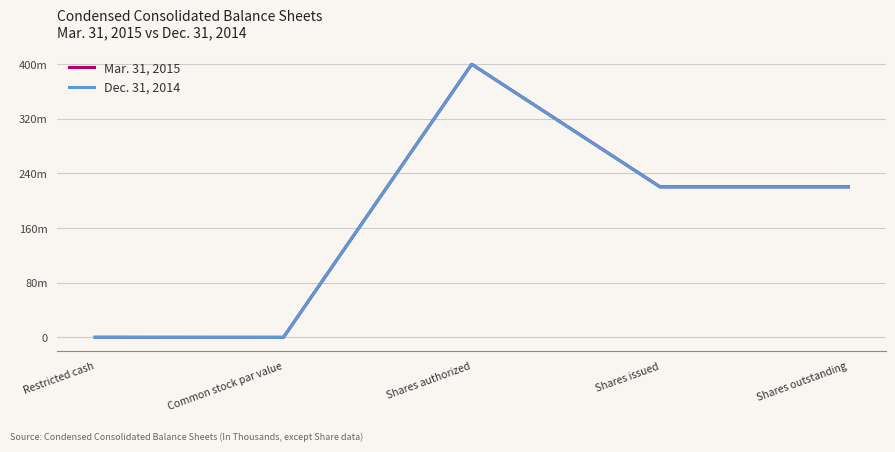

Rank the series by their average value, from lowest to highest.

Dec. 31, 2014, Mar. 31, 2015